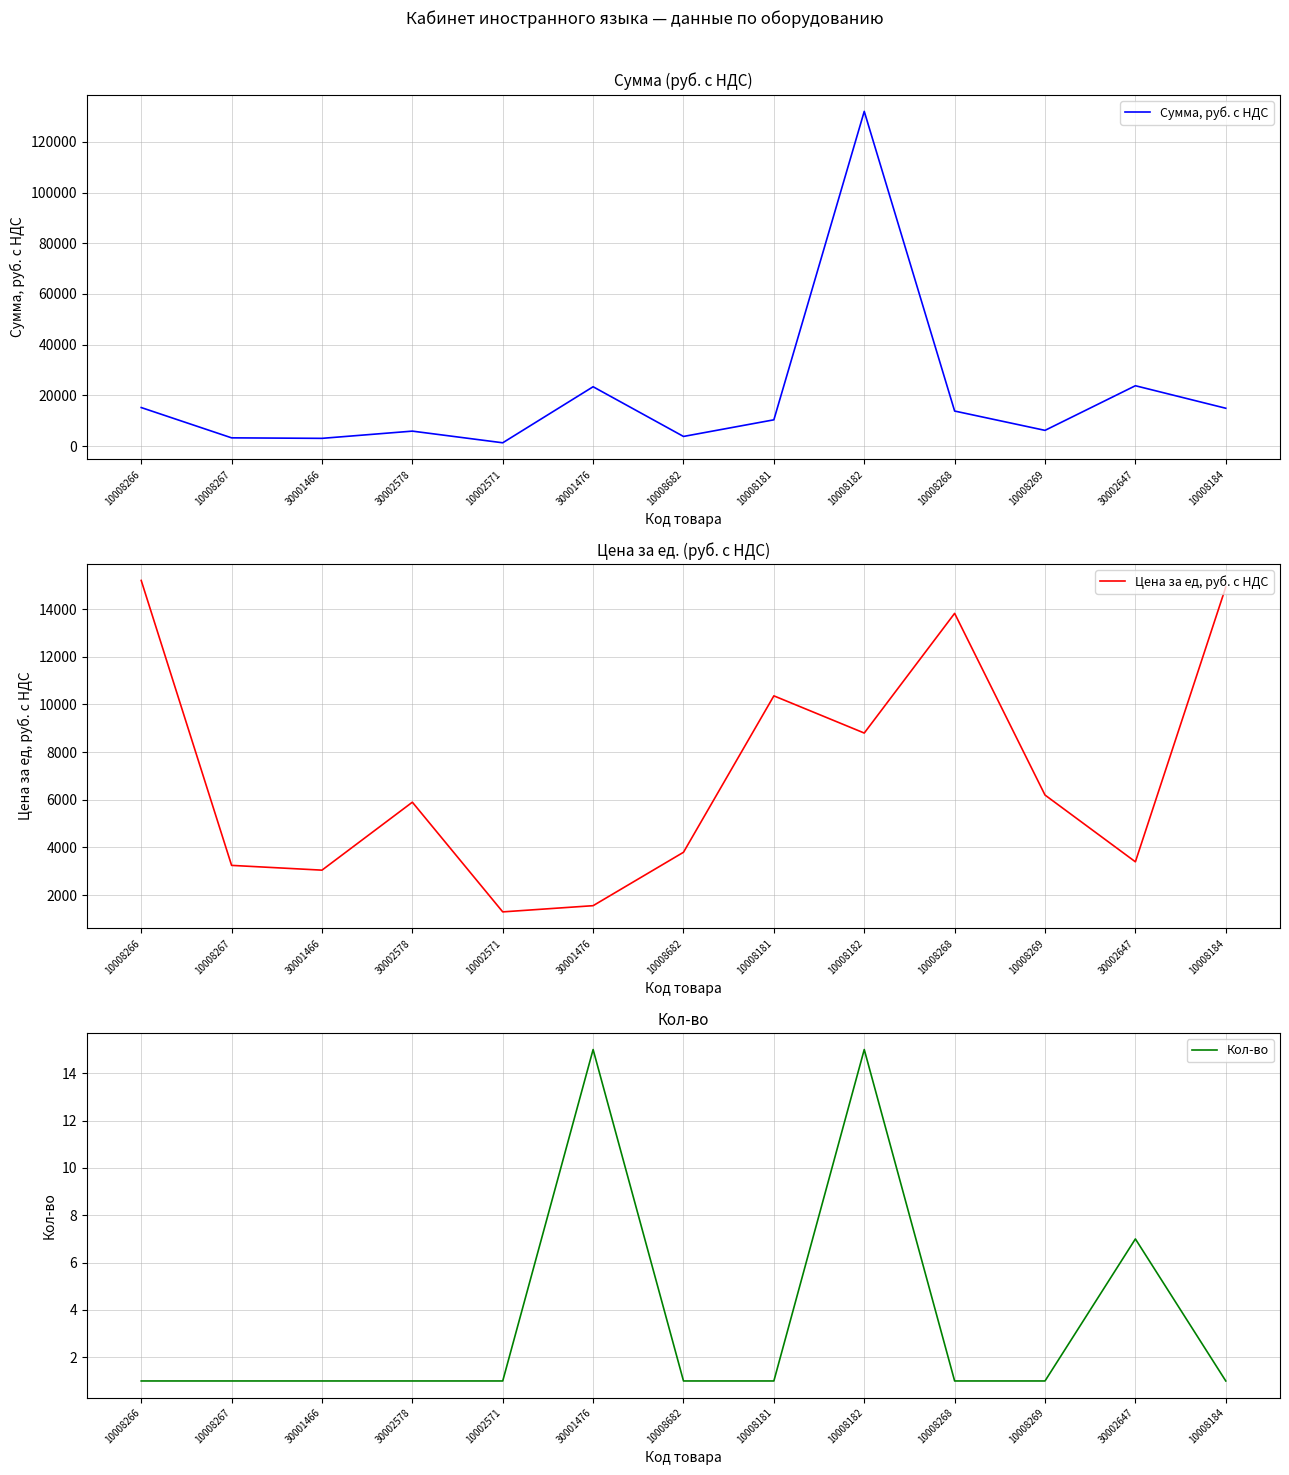

Reading left to right, list all the values displayed in this chart.

Сумма, руб. с НДС: 10008266=15200	10008267=3250	30001466=3050	30002578=5900	10002571=1300	30001476=23400	10008682=3800	10008181=10360	10008182=132000	10008268=13820	10008269=6200	30002647=23800	10008184=14920
Цена за ед, руб. с НДС: 10008266=15200	10008267=3250	30001466=3050	30002578=5900	10002571=1300	30001476=1560	10008682=3800	10008181=10360	10008182=8800	10008268=13820	10008269=6200	30002647=3400	10008184=14920
Кол-во: 10008266=1	10008267=1	30001466=1	30002578=1	10002571=1	30001476=15	10008682=1	10008181=1	10008182=15	10008268=1	10008269=1	30002647=7	10008184=1